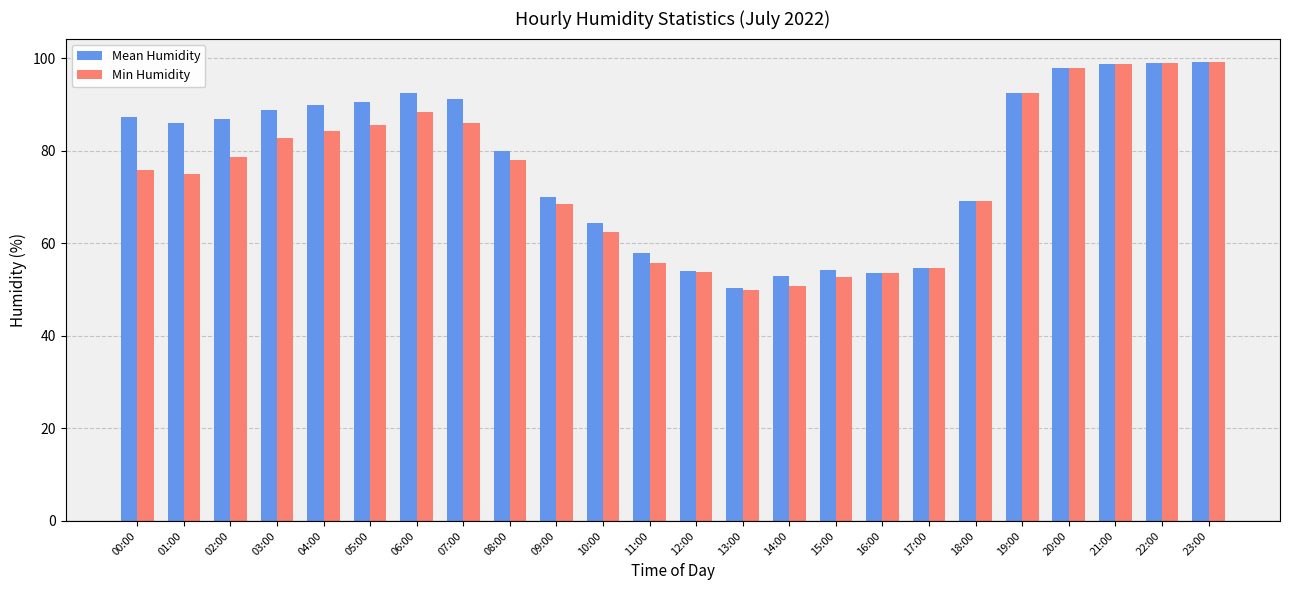

What is the difference between the Min Humidity values at 12:00 and 00:00?

22.1